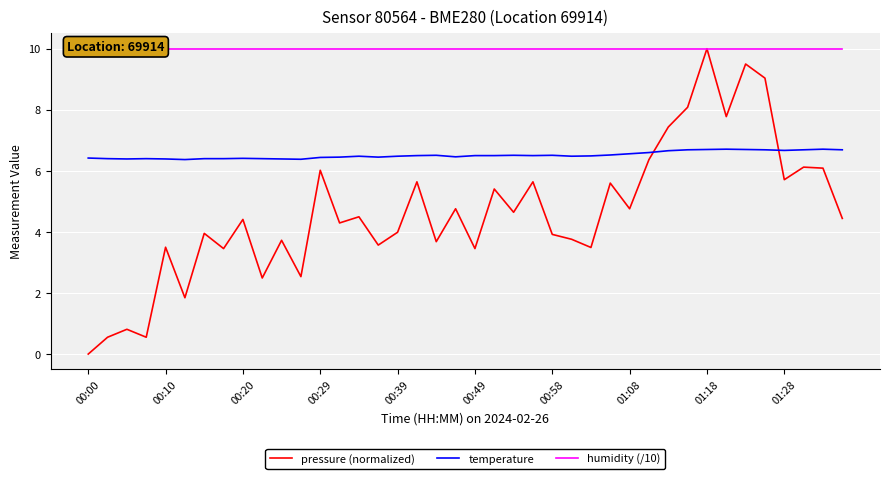

Which category has the highest value in the pressure (normalized) series?

01:18